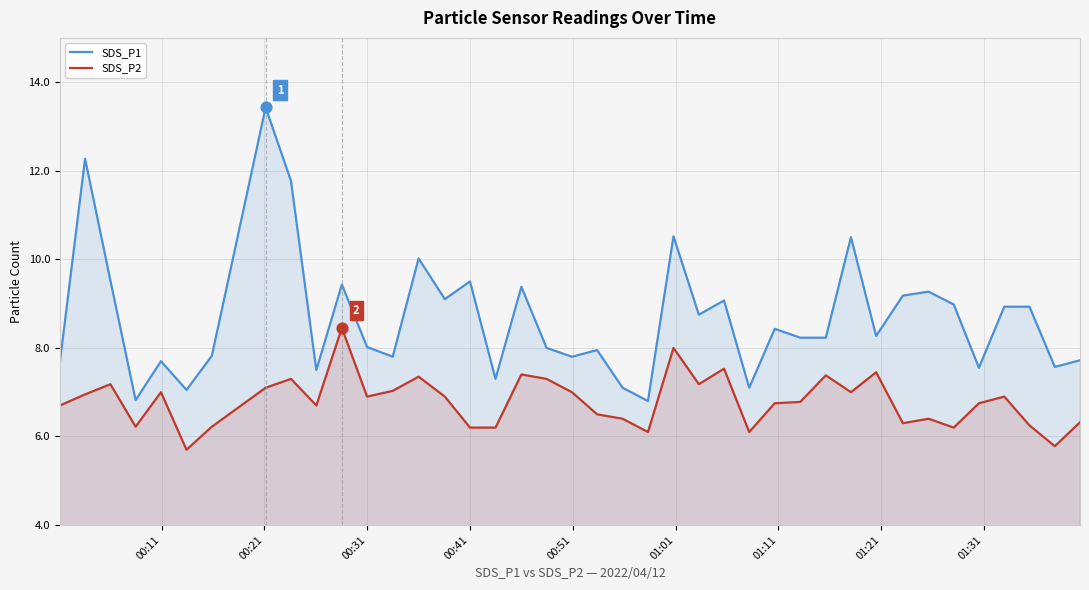

Which series has the largest total across all categories?

SDS_P1